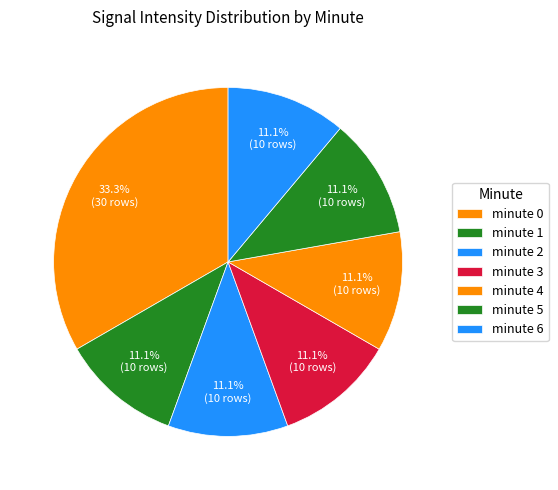

To the nearest percent, what is the combined percentage of minute 6 and minute 3?

22%